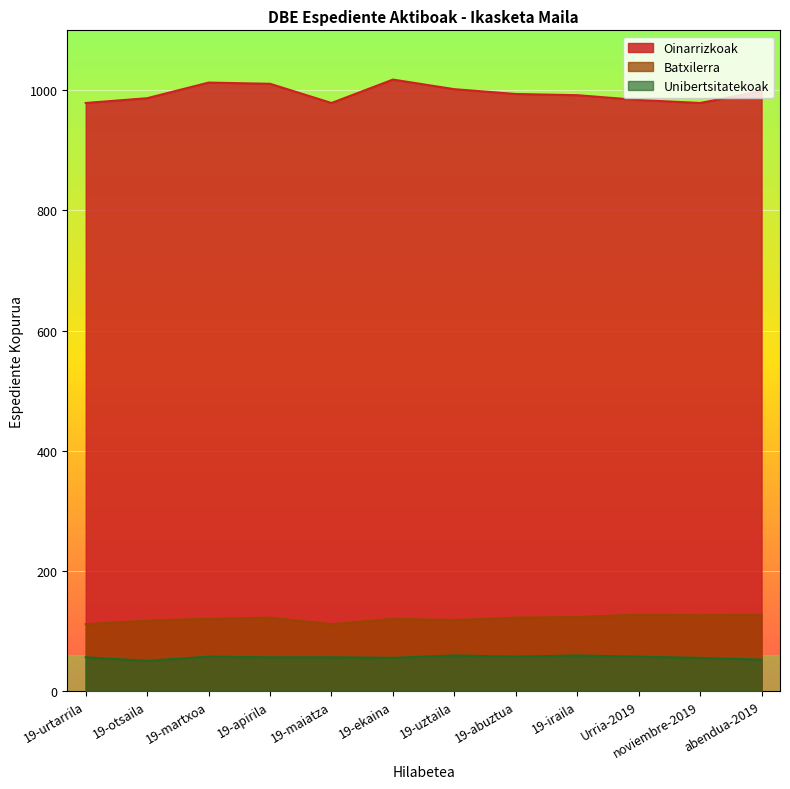

What is the difference between the maximum and second lowest values in the Batxilerra series?

16